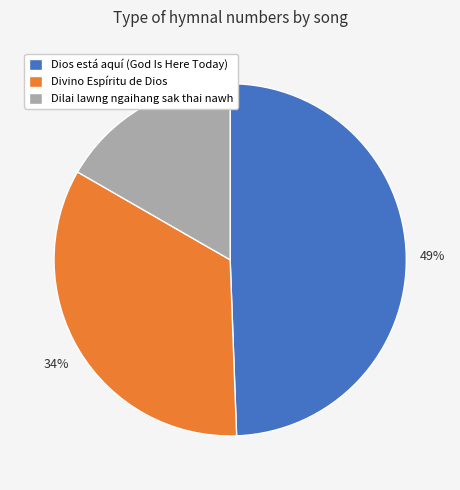

Count the number of slices in the pie.

3